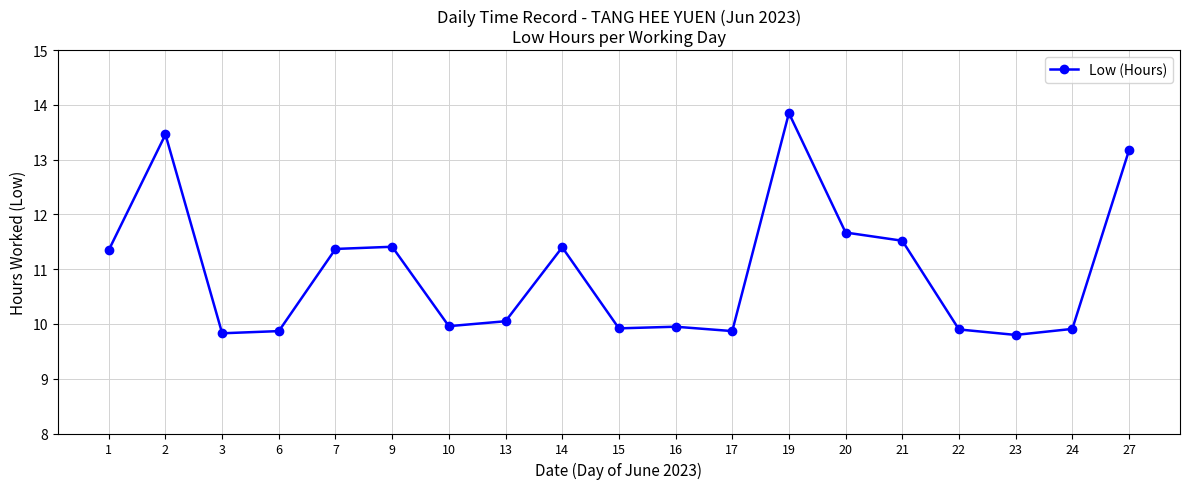

Approximately how many times larger is the value at 20 compared to 22?

1.2